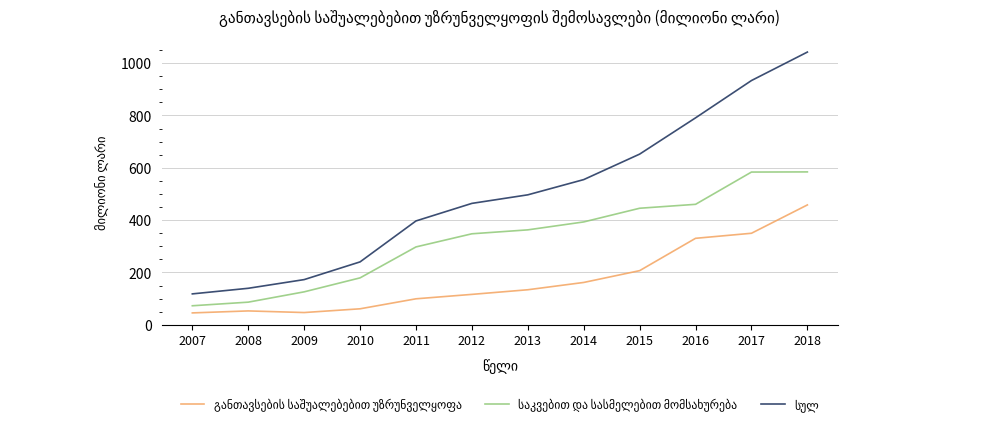

What is the total value across all series at 2015?

1304.6